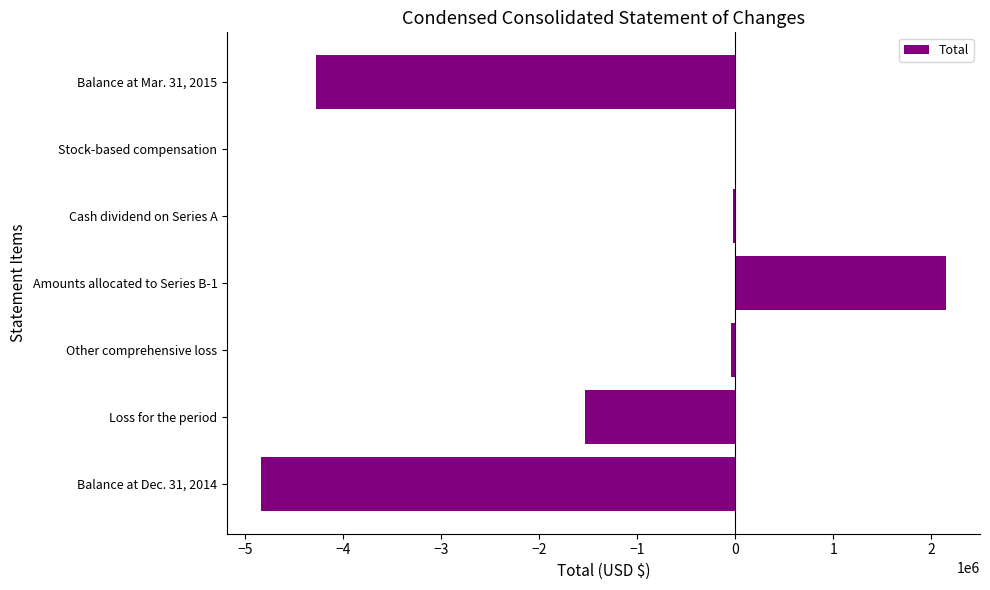

What is the maximum value shown in the chart?

2147365